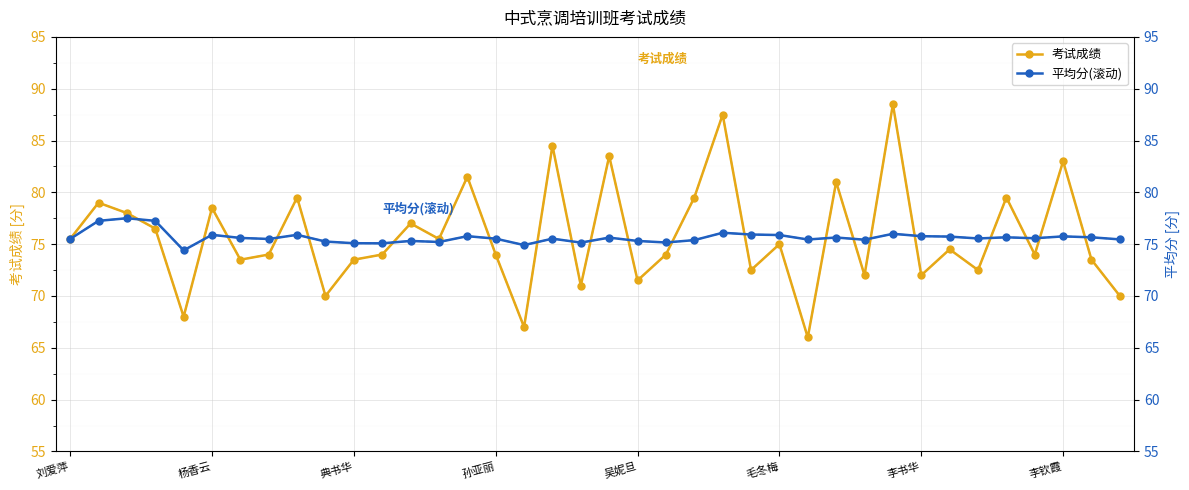

List the series in order of their overall mean, lowest first.

平均分(滚动), 考试成绩